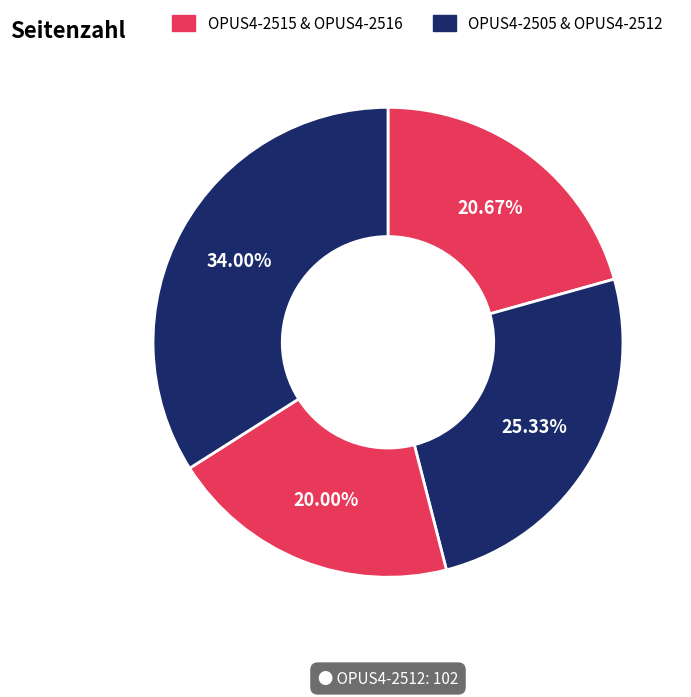

How many slices are in this pie chart?

4